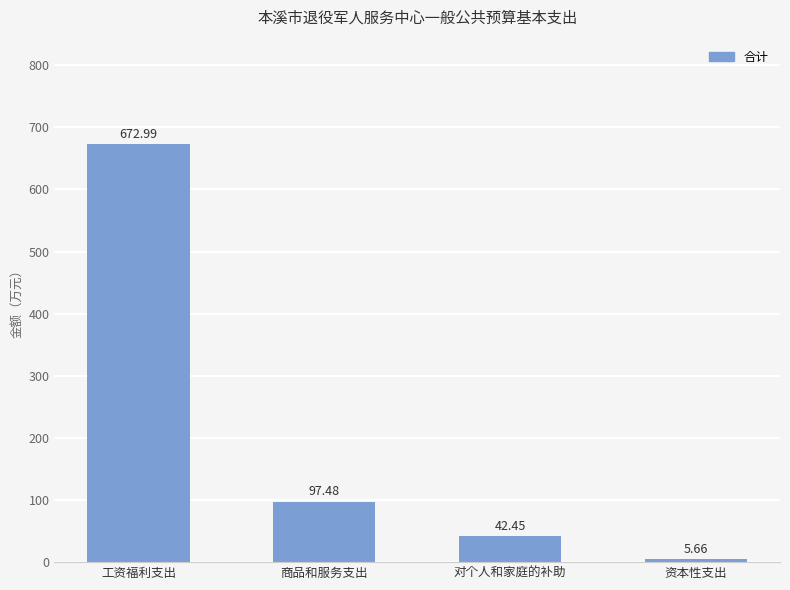

What is the change in value from 工资福利支出 to 商品和服务支出?

-575.5